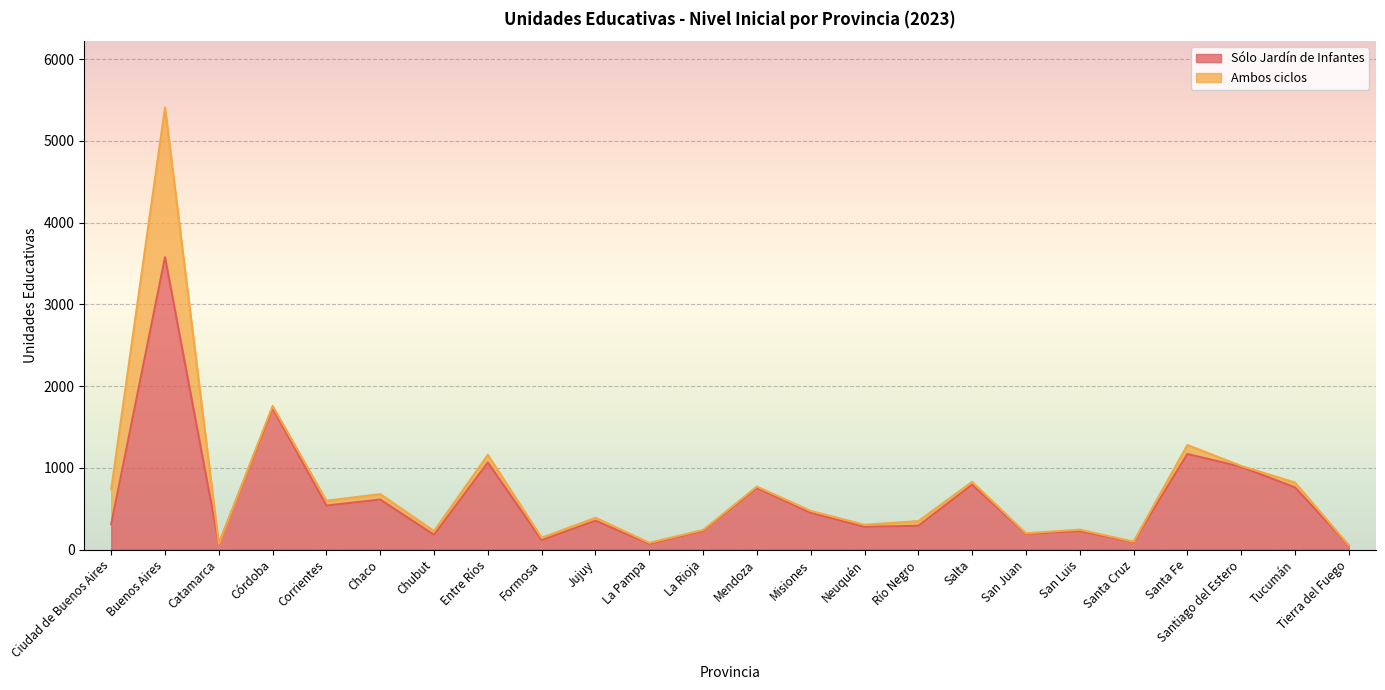

Where does the data first go above 352?

Buenos Aires